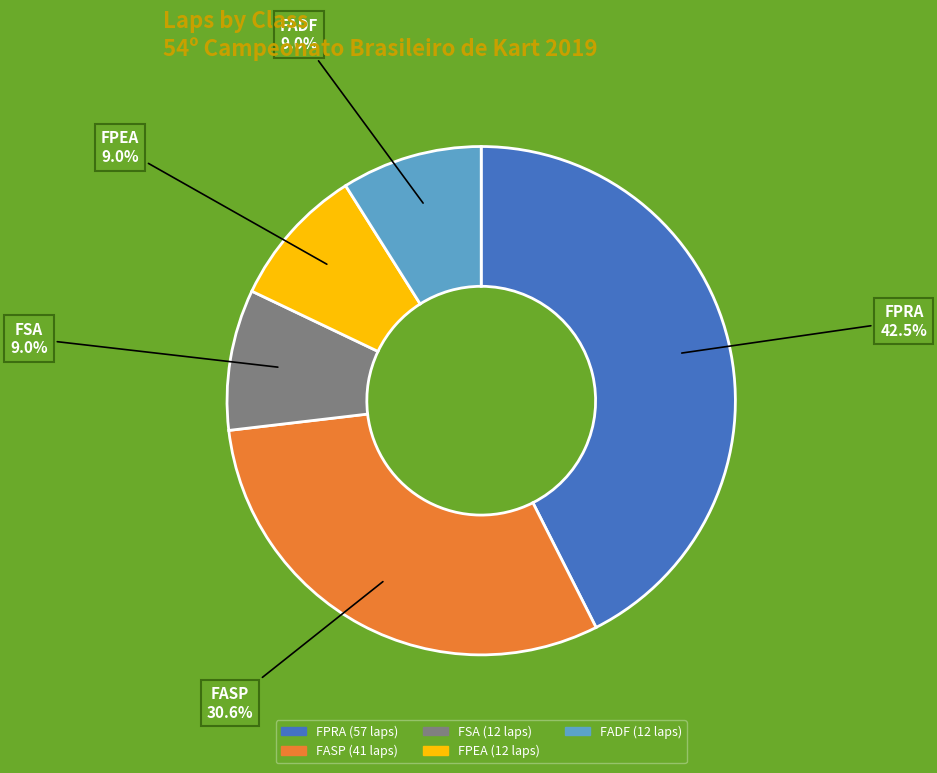

What is the largest slice in the pie chart?

FPRA